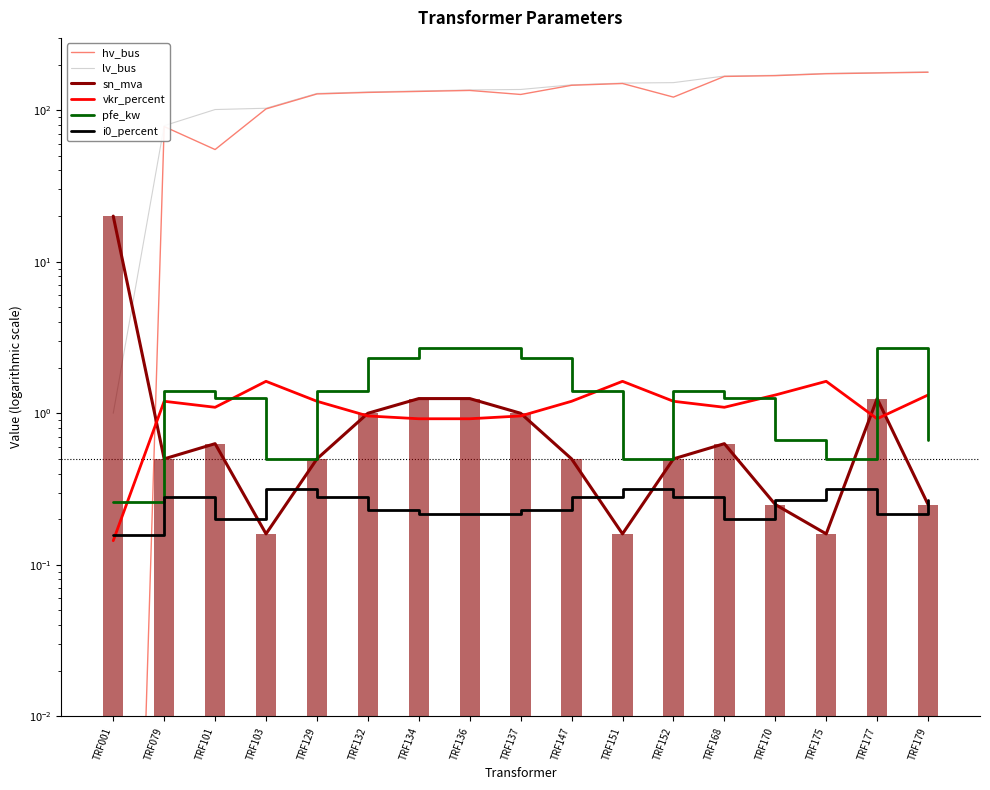

Which label corresponds to the smallest value in the chart?

TRF001